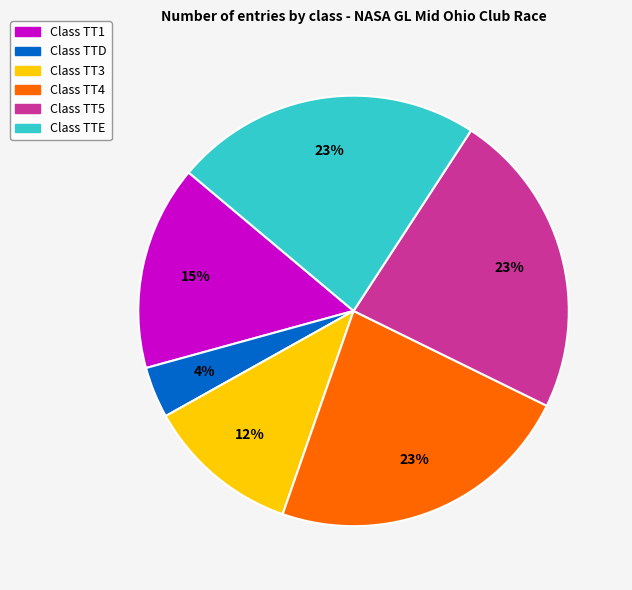

Is there any slice that represents more than half of the pie?

No